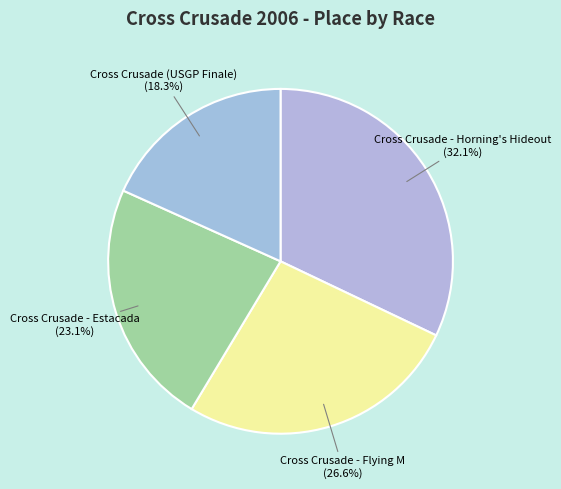

To the nearest percent, what is the difference between the largest and smallest slice percentages?

14%